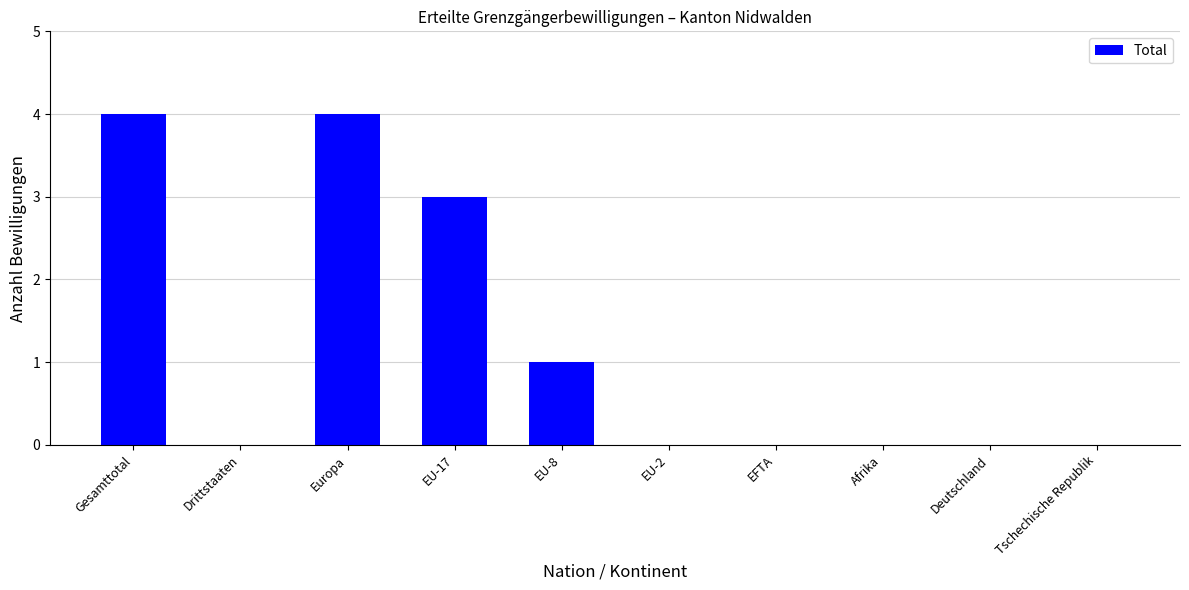

What is the change in value from Gesamttotal to EU-2?

-4